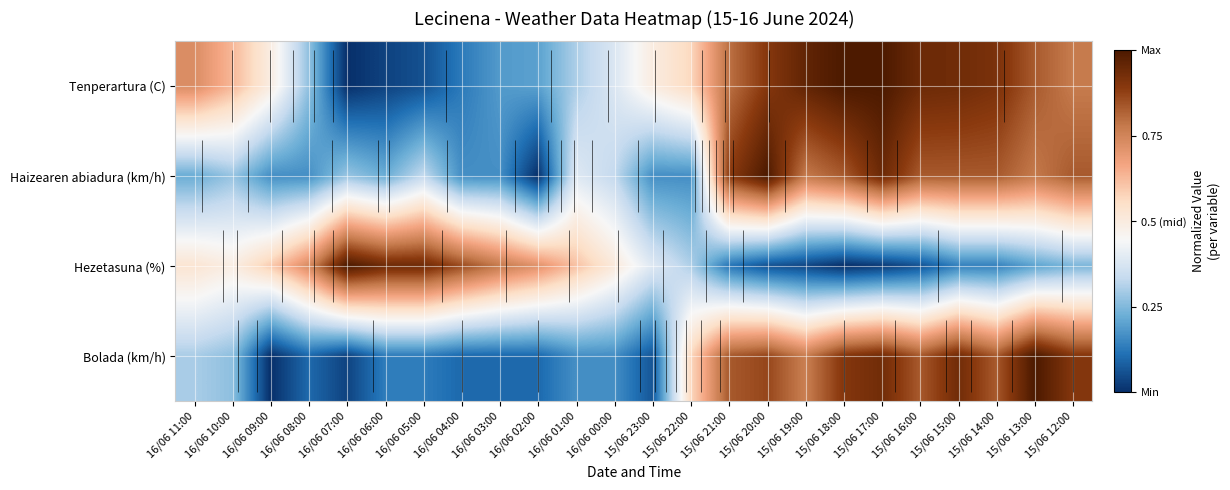

Which has a higher value, 15/06 17:00 or 16/06 00:00?

15/06 17:00